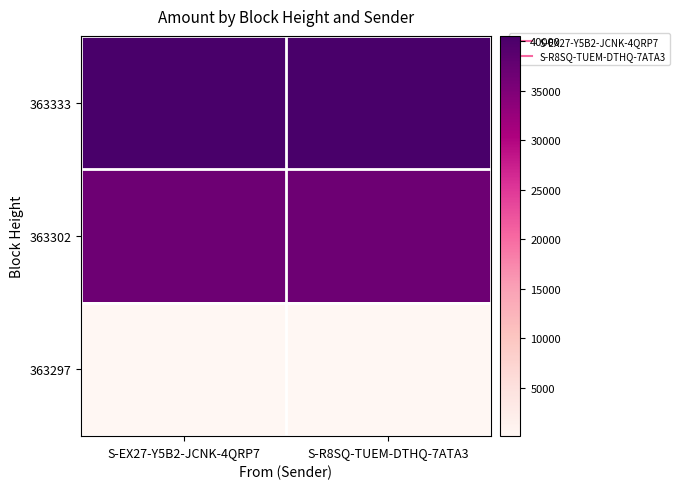

Between S-R8SQ-TUEM-DTHQ-7ATA3 and S-EX27-Y5B2-JCNK-4QRP7, which is larger?

S-R8SQ-TUEM-DTHQ-7ATA3